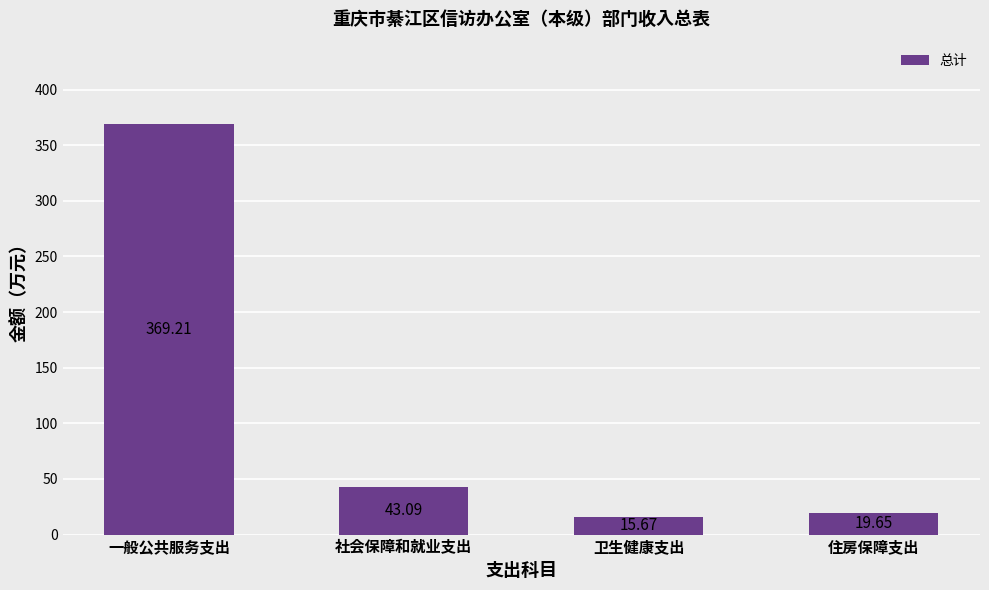

Count the number of values greater than 43.

2